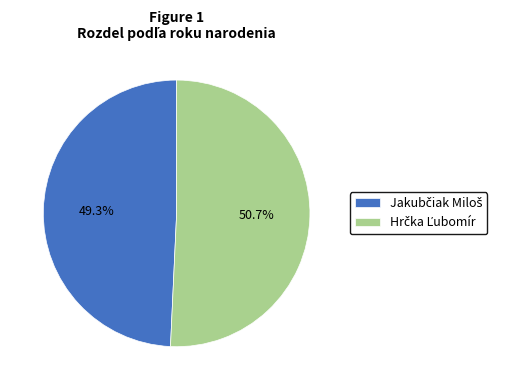

Is there a majority slice in this chart?

Yes